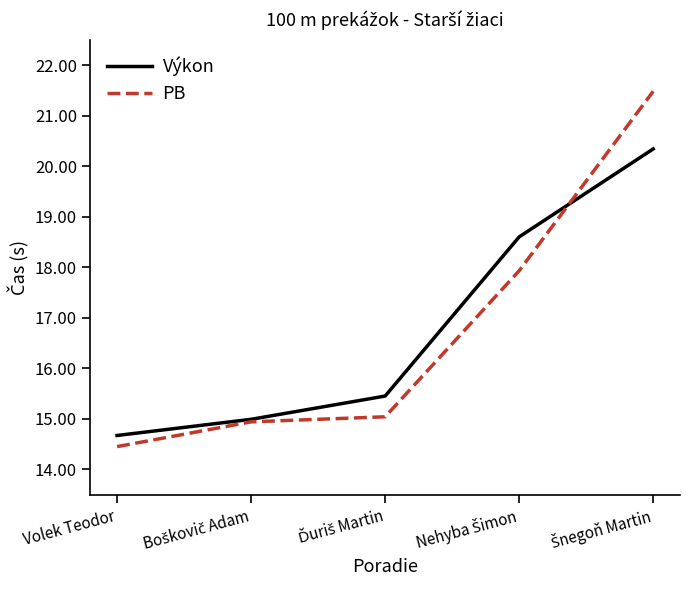

True or false: PB has a value of 14.4 at Volek Teodor.

True